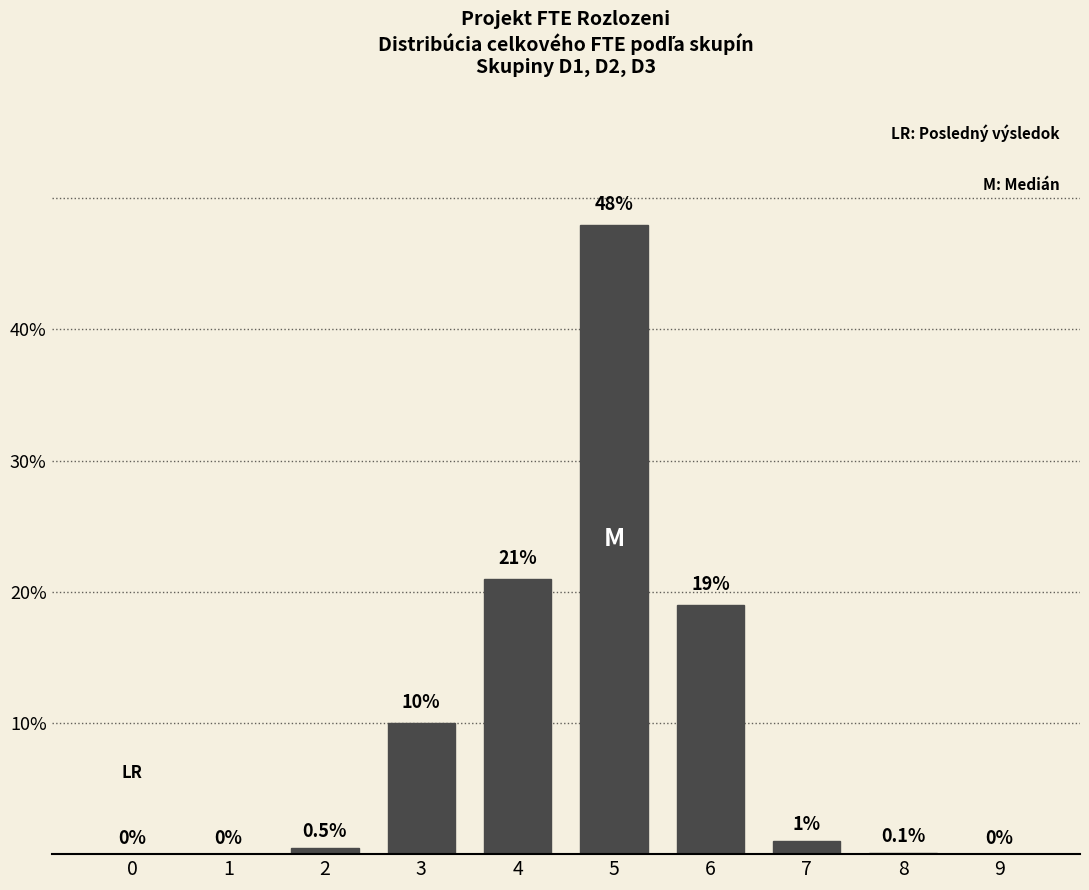

Reading right to left, what are all the values shown in this chart?

9=0.0	8=0.1	7=1.0	6=19.0	5=48.0	4=21.0	3=10.0	2=0.5	1=0.0	0=0.0